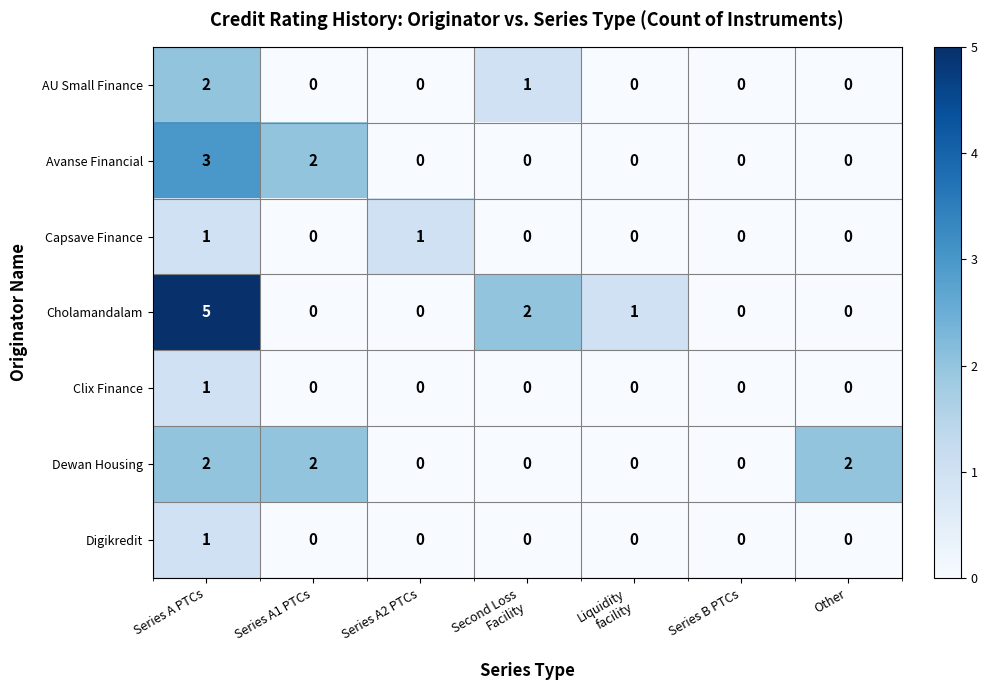

Between Series B PTCs and Other, which series saw the biggest shift?

Dewan Housing